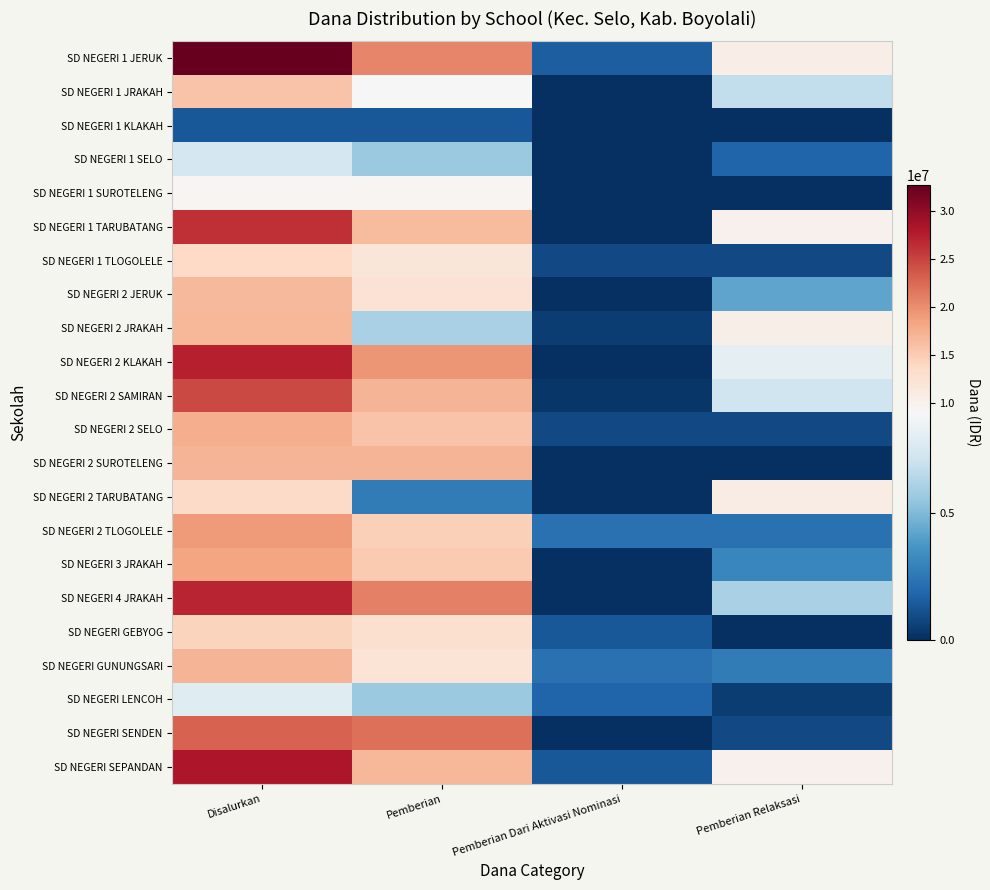

At which category is the sum across all series the highest?

Disalurkan